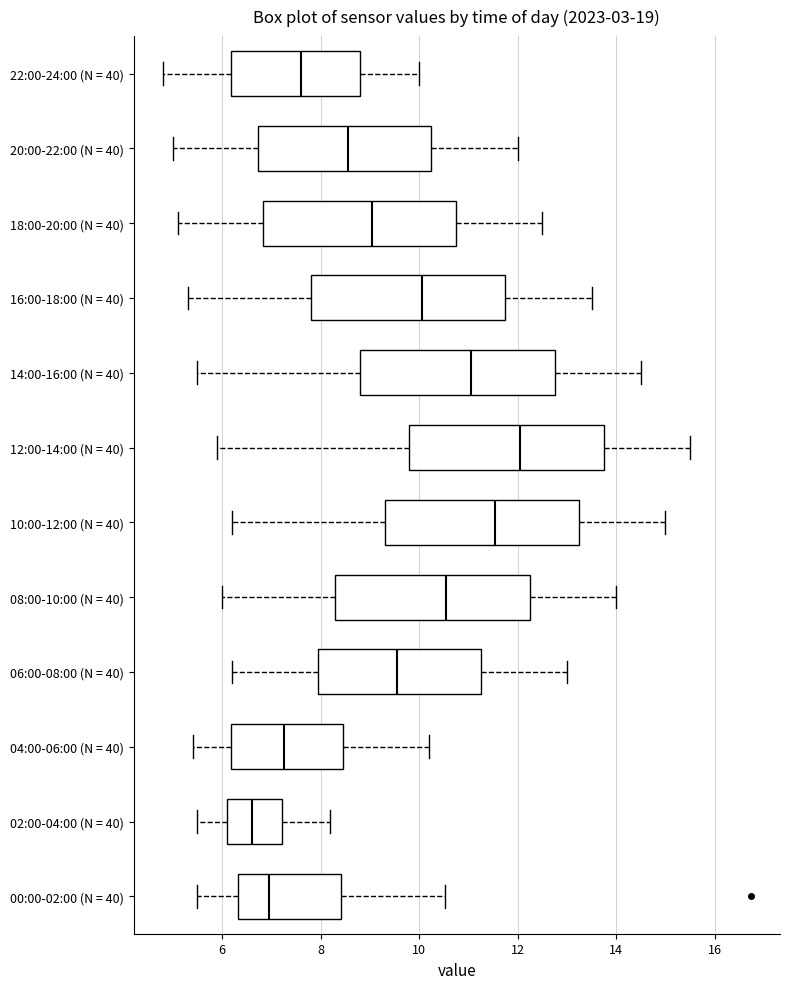

Which box has the furthest to the right median line?

12:00-14:00 (N = 40)